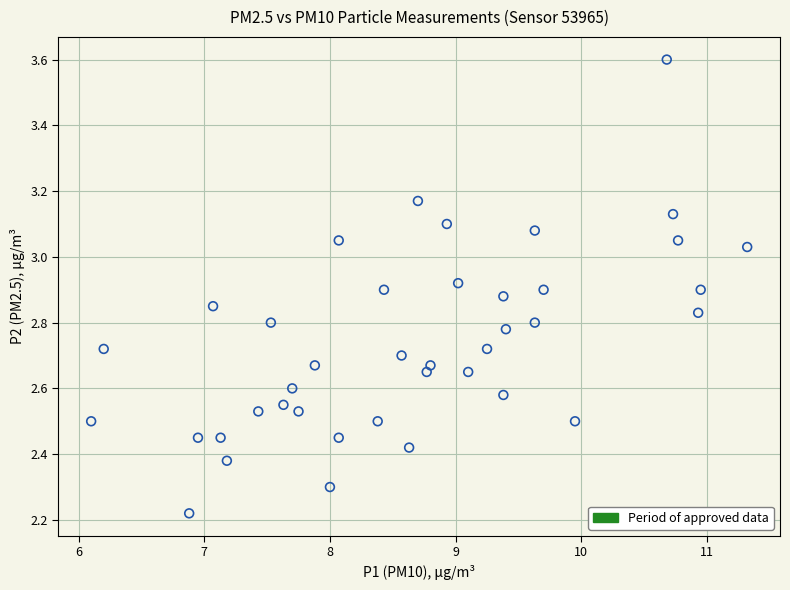

What is the range of X values (max minus min)?

5.2